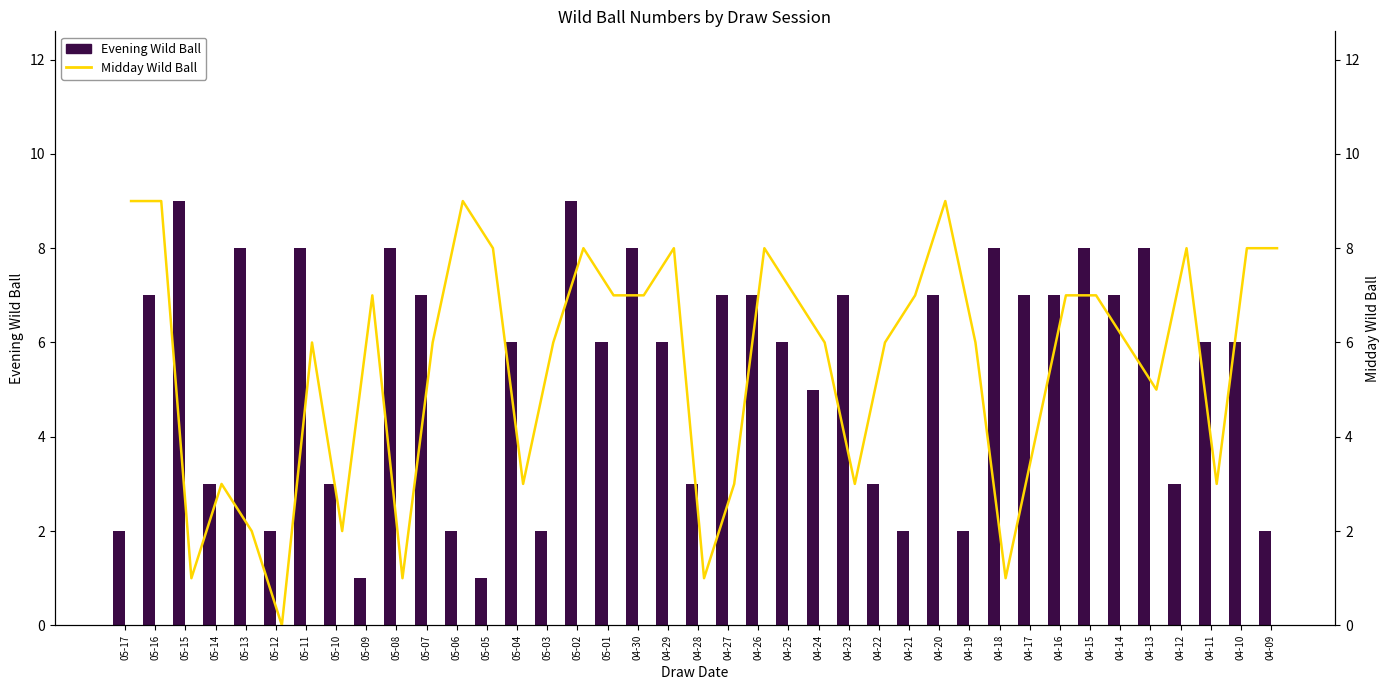

Where does the Evening Wild Ball series first go above 6?

05-16